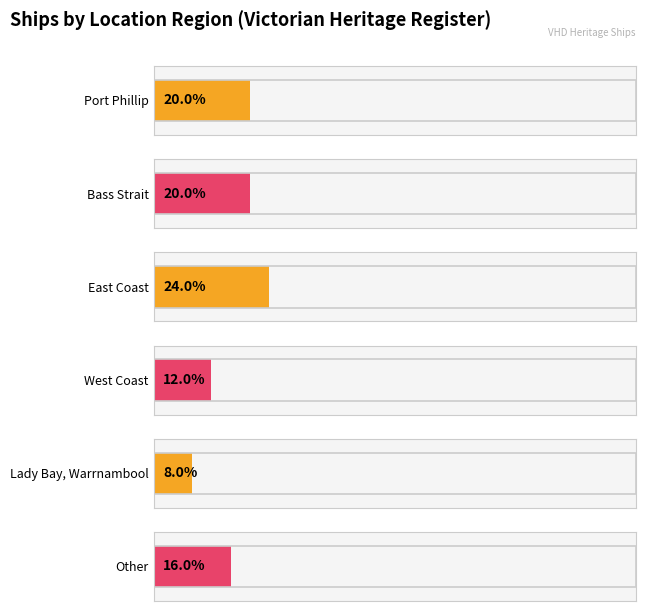

True or false: the data shows 11 at East Coast.

False